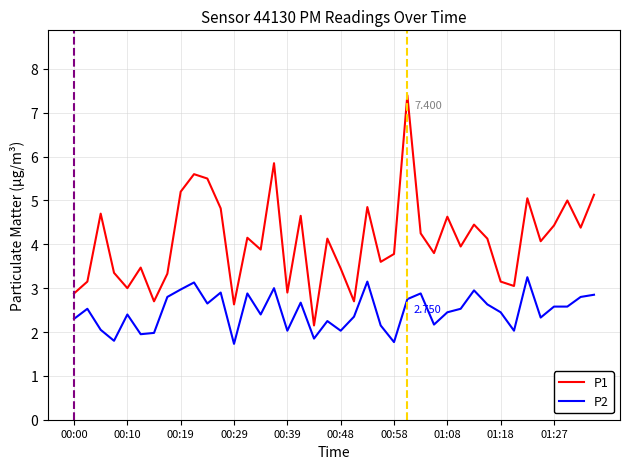

What is the maximum value shown in the chart?

7.4